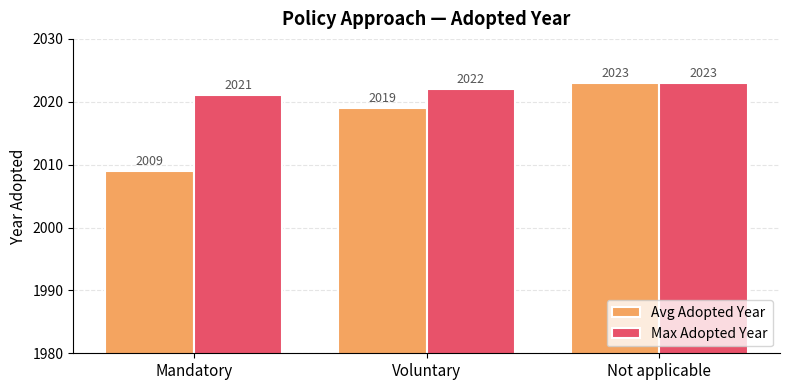

What is the difference between the maximum and minimum values in the Avg Adopted Year series?

14